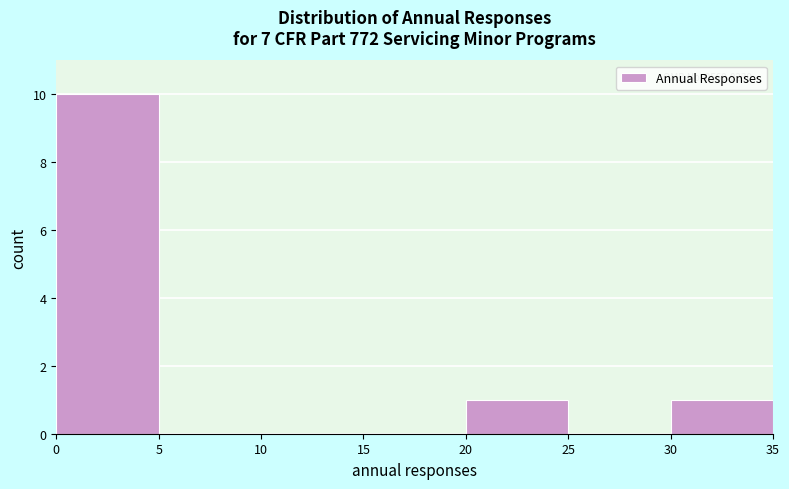

Over which range of the x-axis is the bar tallest?

0 to 5